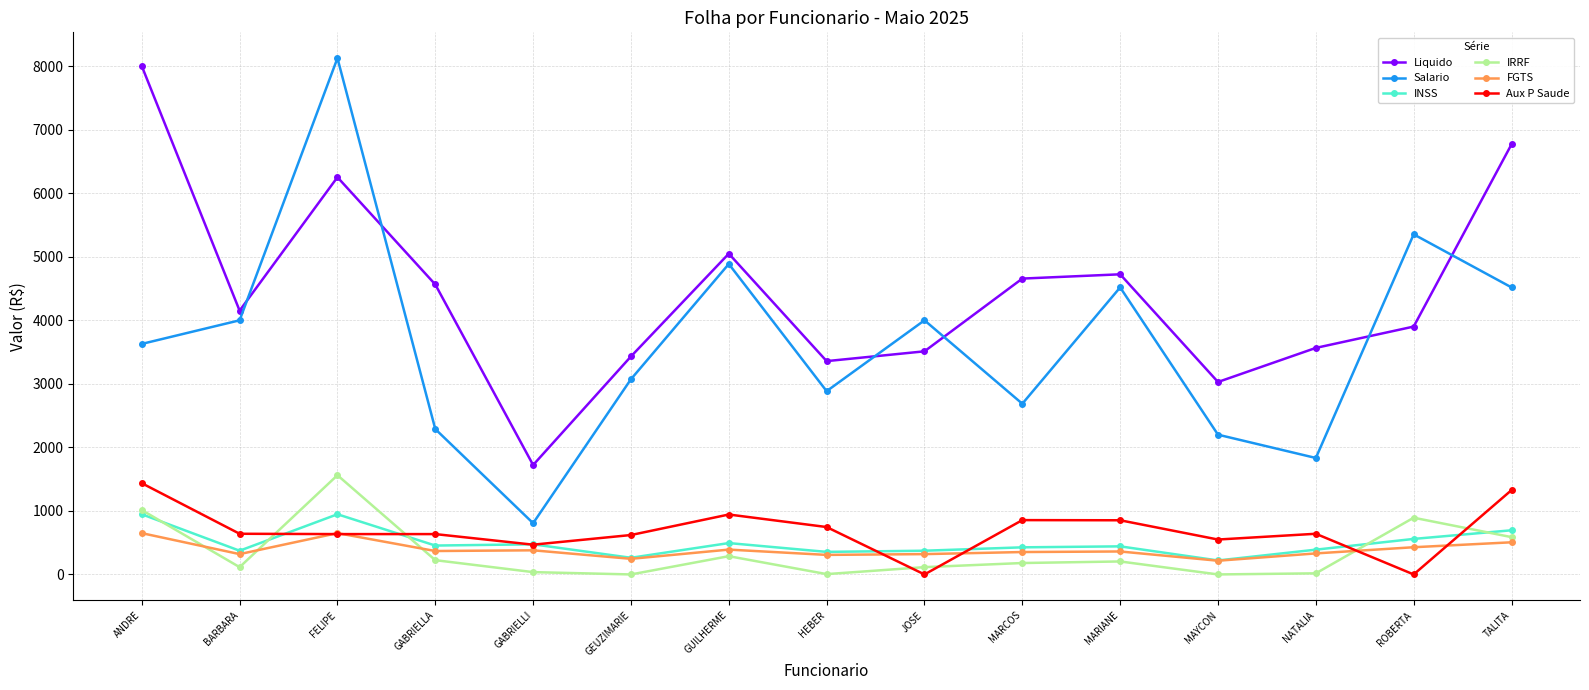

Which category has the highest value in the Salario series?

FELIPE